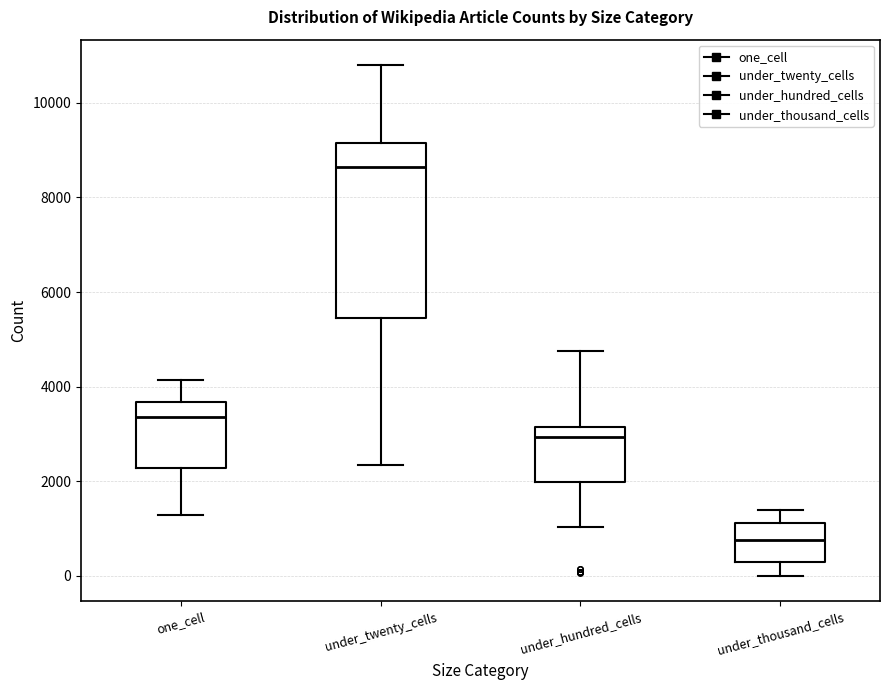

Where is the upper edge of the box for under_hundred_cells on the y-axis? The values are not printed on the chart, so give them approximately, as read against the axis.

3200